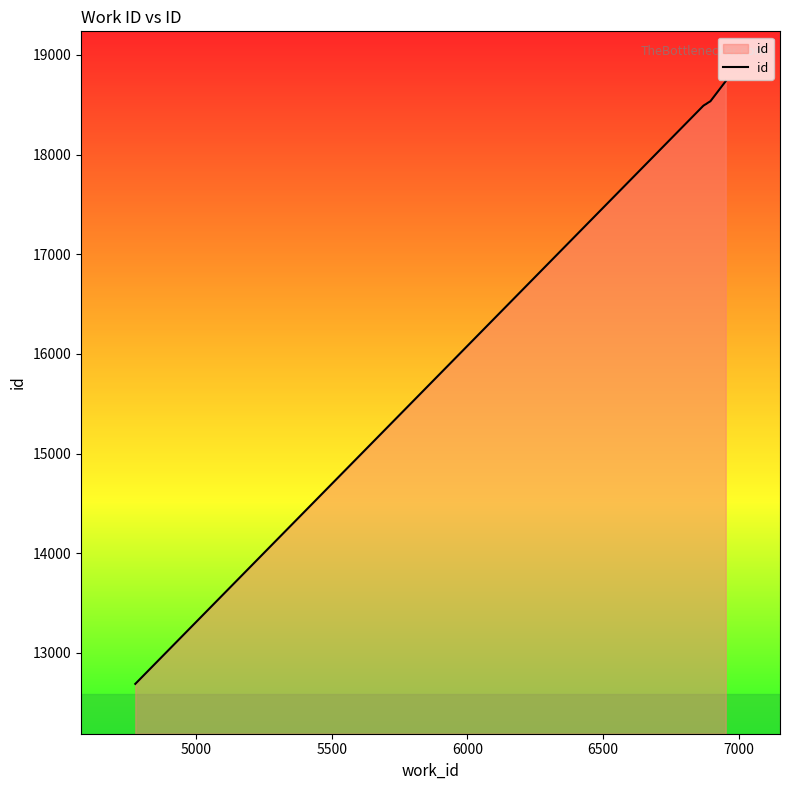

What is the difference between the maximum and minimum values?

6047